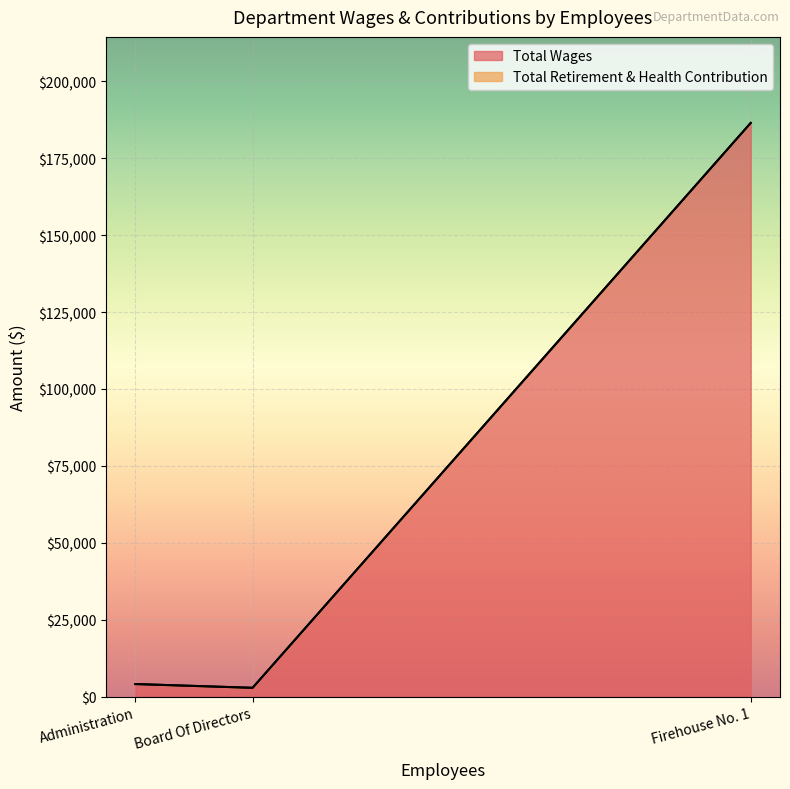

Reading left to right, transcribe all the data shown in this chart.

Total Wages: Firehouse No. 1=186479	Administration=4100	Board Of Directors=2883
Total Retirement & Health Contribution: Firehouse No. 1=0	Administration=0	Board Of Directors=0